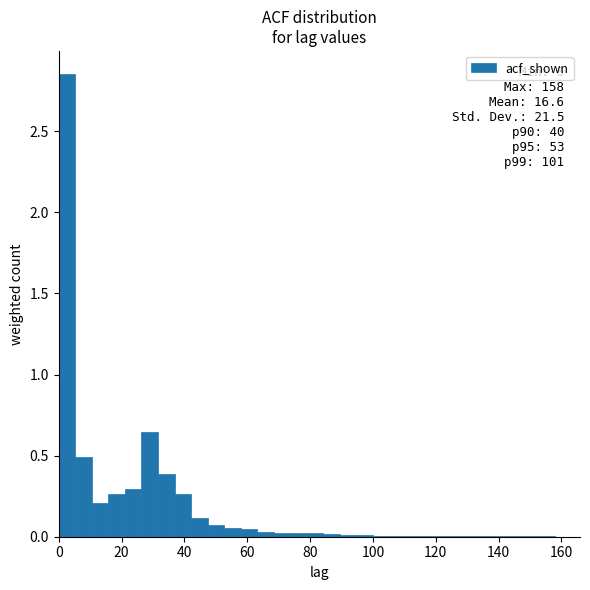

Around what value on the x-axis is the tallest bar? Give the approximate position of its centre, as read against the axis.

2